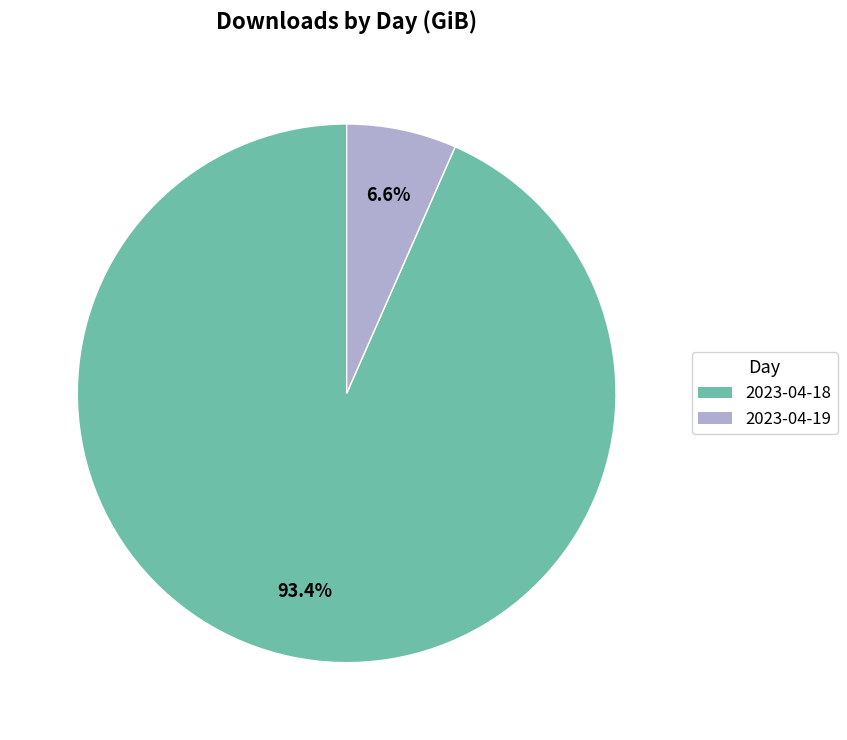

The 2023-04-19 slice represents 7% of the pie. True or false?

True